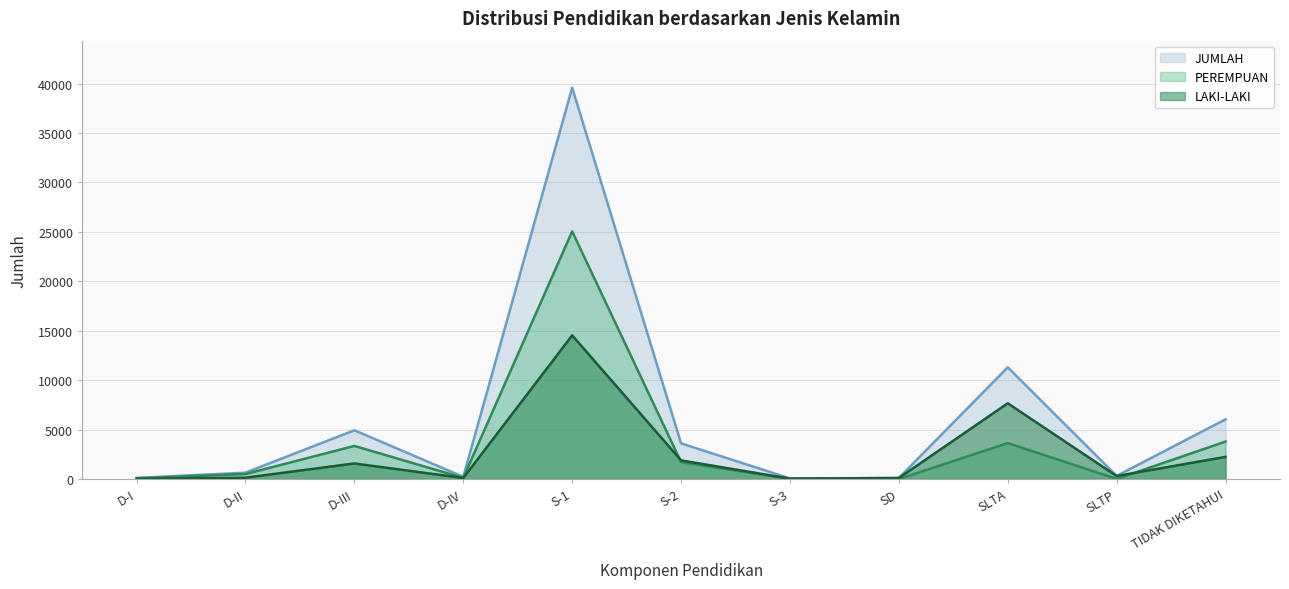

Reading left to right, transcribe all the data shown in this chart.

LAKI-LAKI: 31	142	1583	108	14535	1893	46	112	7666	310	2247
PEREMPUAN: 87	510	3354	123	25048	1720	25	2	3639	17	3796
JUMLAH: 118	652	4937	231	39583	3613	71	114	11305	327	6043